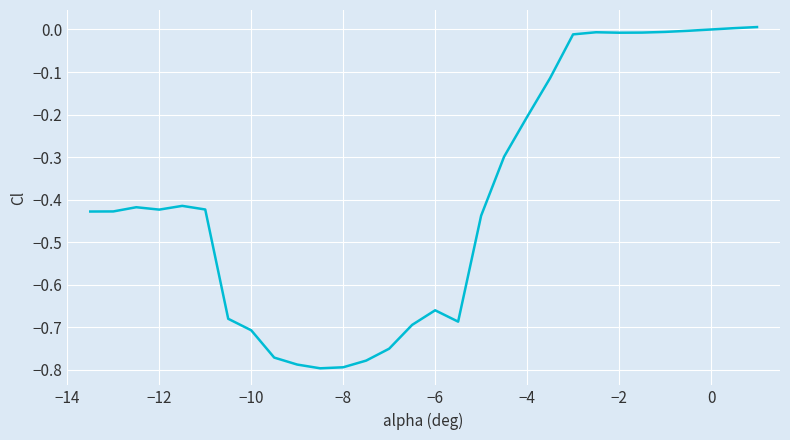

What is the difference between the maximum and minimum values?

0.8